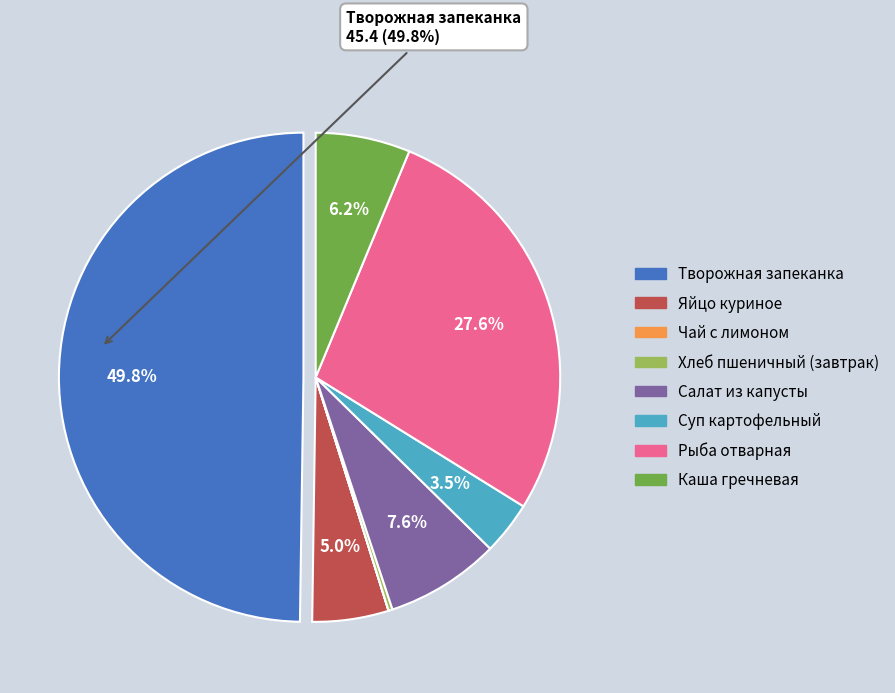

Does Салат из капусты represent more than half of the total?

No